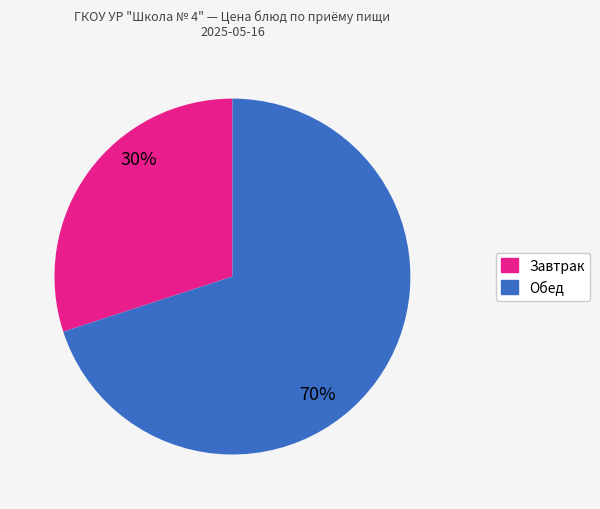

To the nearest percent, what is the average slice percentage?

50%